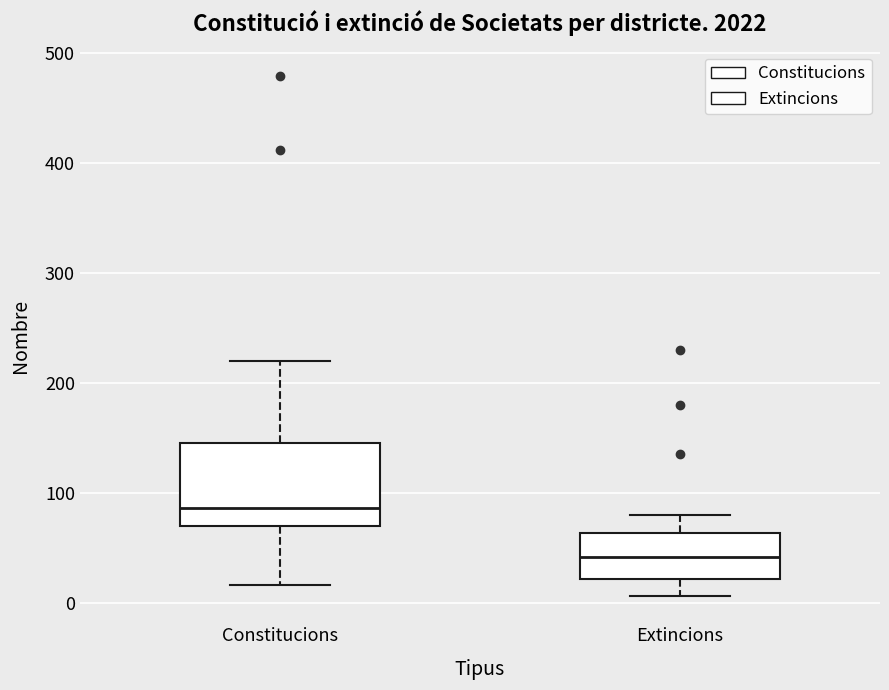

Reading left to right, read every box against the y-axis: the position of its median line, the range the box covers, and the ends of its whiskers. The values are not printed on the chart, so give them approximately, as read against the axis.

Constitucions: median 90, box 70 to 150, whiskers 20 to 220
Extincions: median 40, box 20 to 60, whiskers 10 to 80